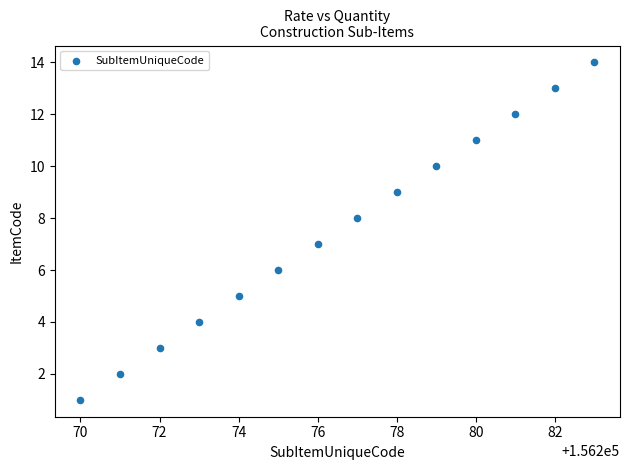

What is the range of X values (max minus min)?

13